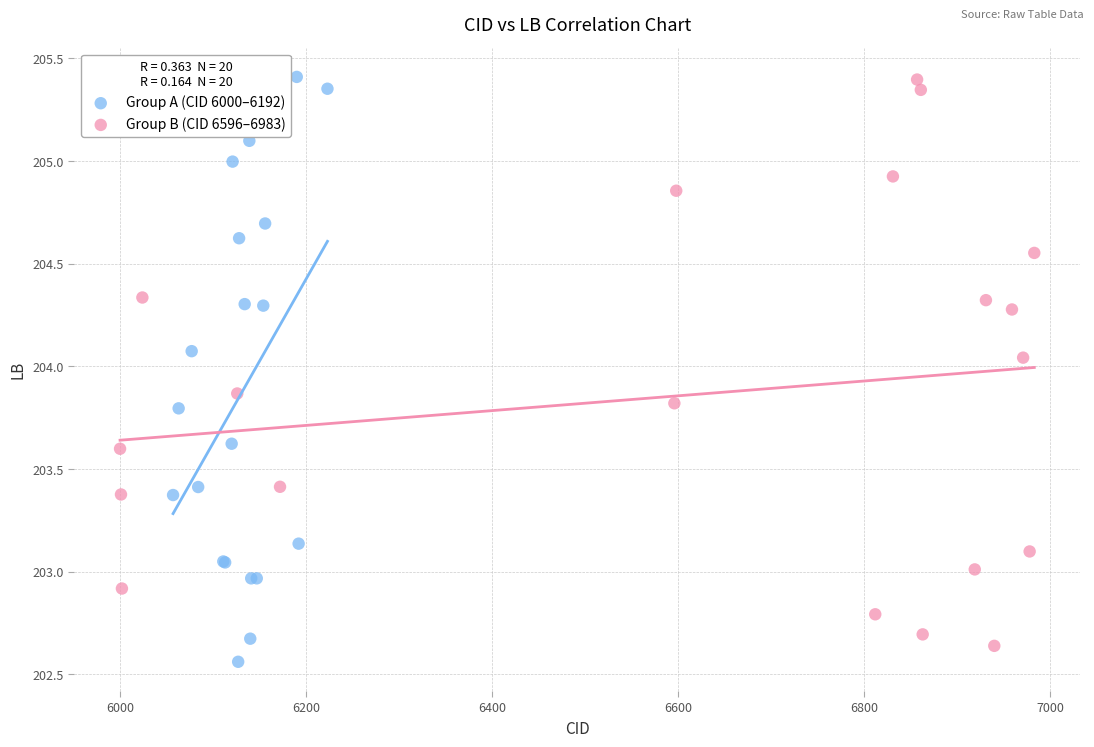

Which series has the largest Y range (max minus min)?

Group A (CID 6000–6192)